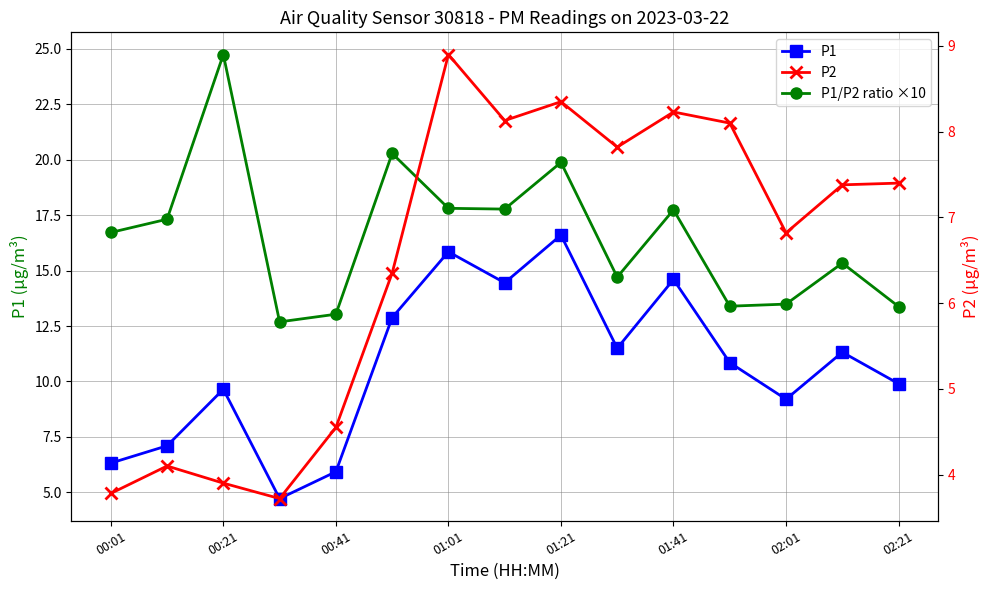

Count the number of categories in the chart.

15